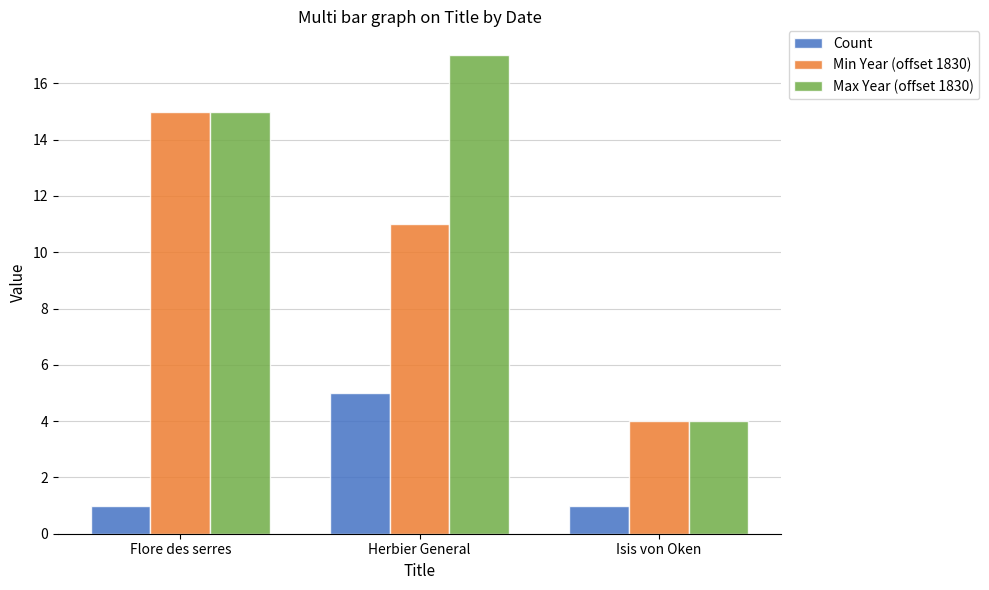

What position from the right is Herbier General?

2